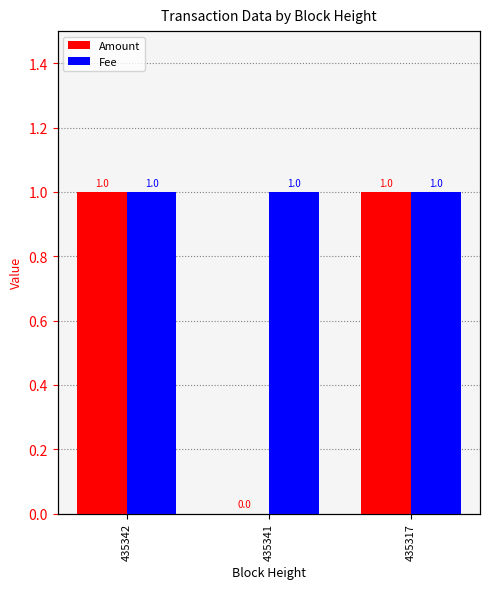

List the series in order of their peak value, lowest first.

Amount, Fee